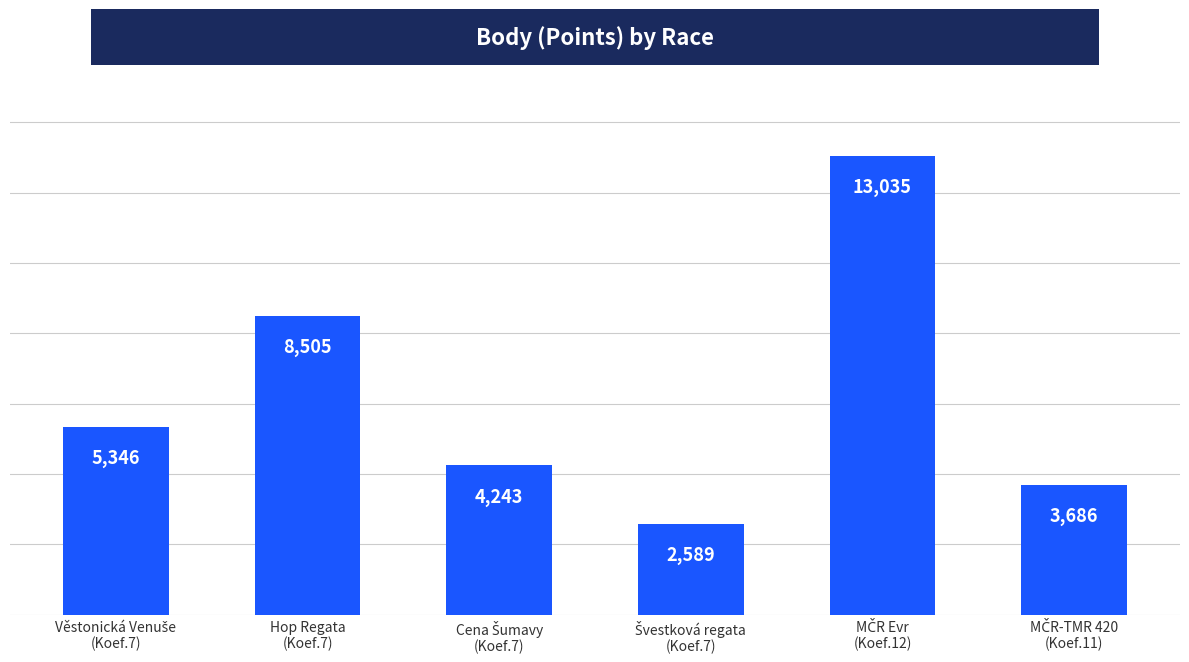

What is the value of the 3rd bar from the left?

4243